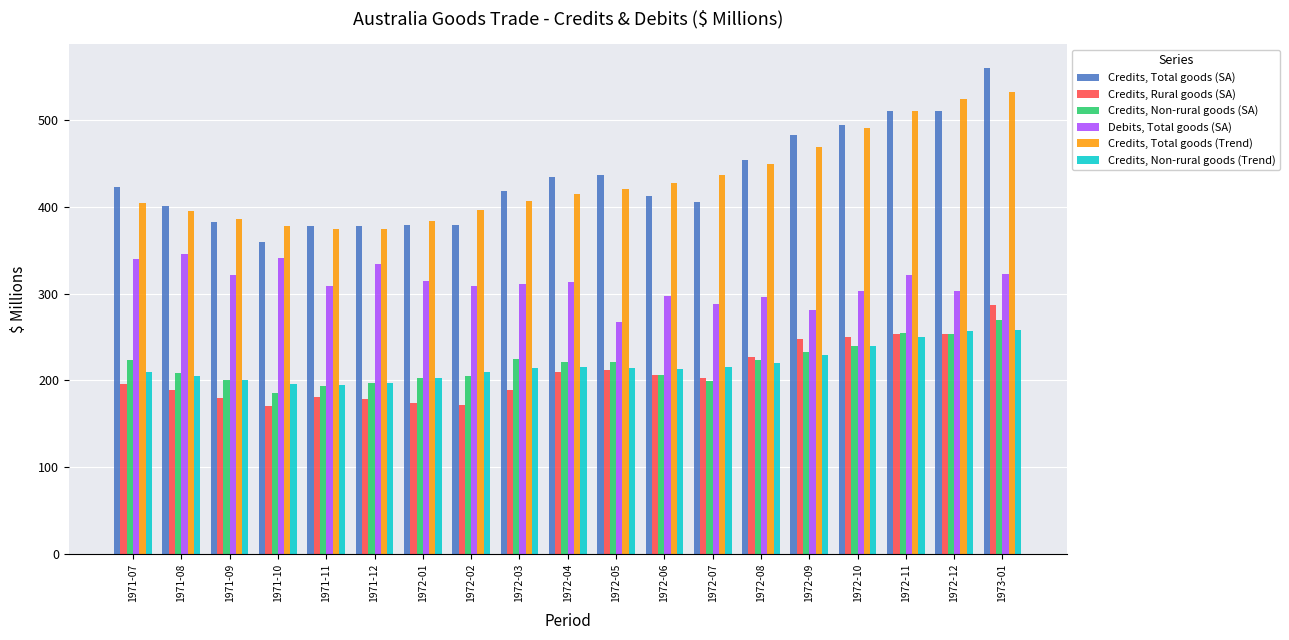

How many data points in Credits, Rural goods (SA) are less than 203?

9